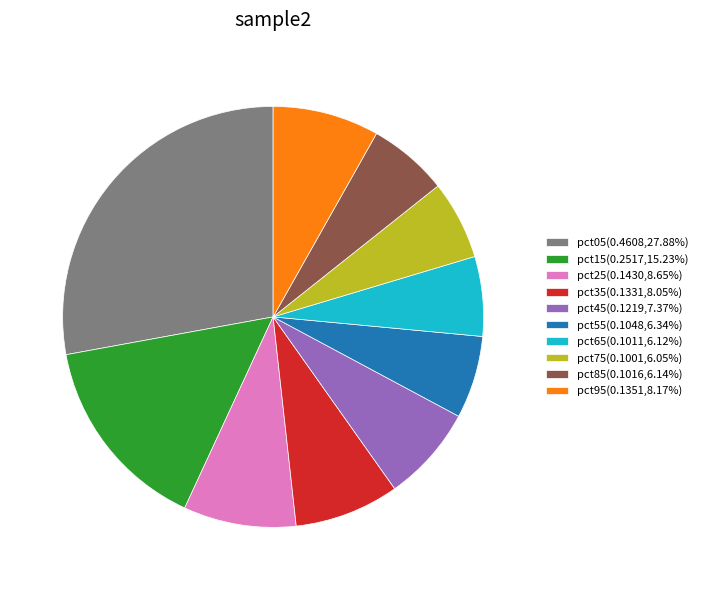

Is pct75 the majority of the pie?

No